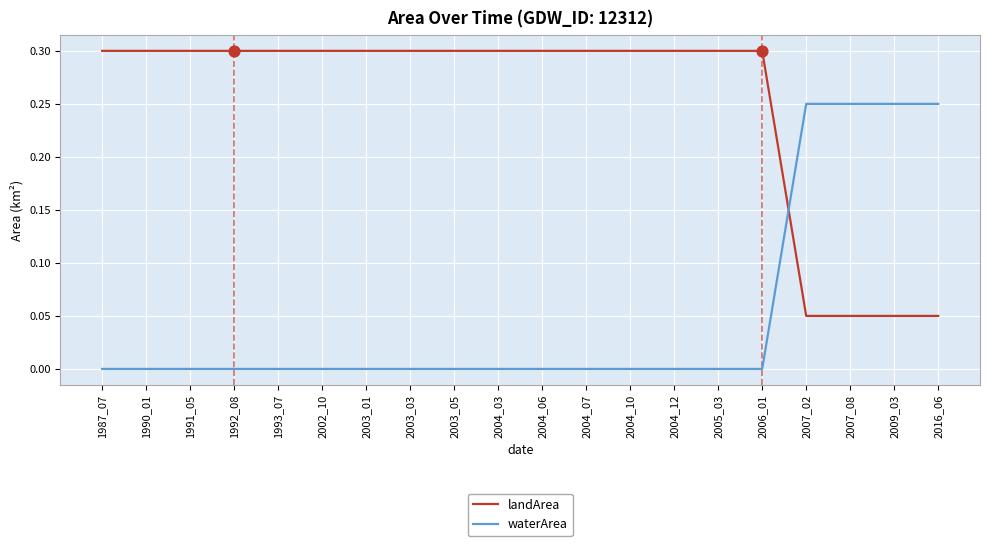

What is the difference between the highest and lowest values at 2004_03?

0.3